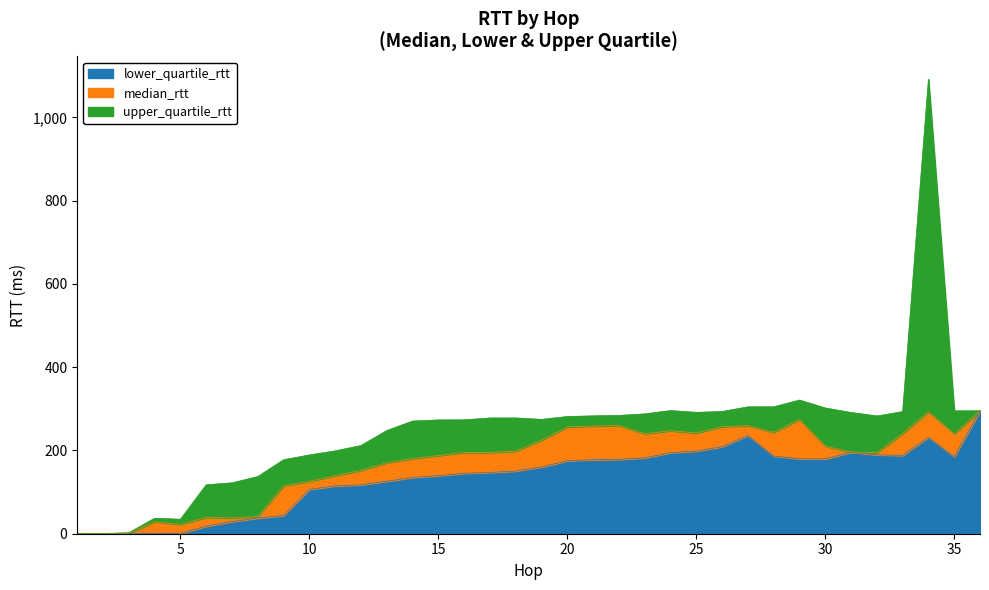

Read the median_rtt value at 22.

259.8